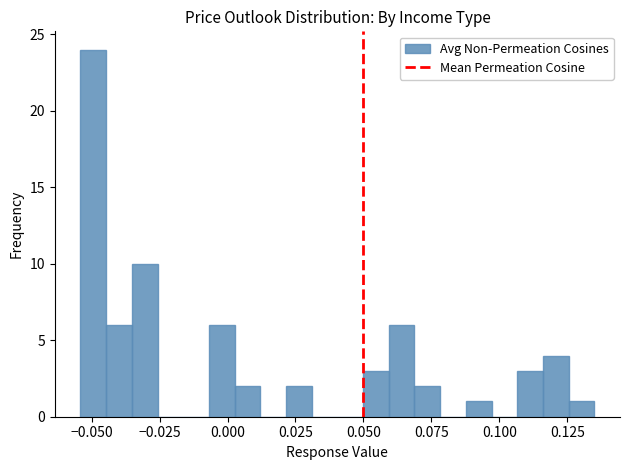

Read against the x-axis, roughly where is the centre of the tallest bar?

-0.050